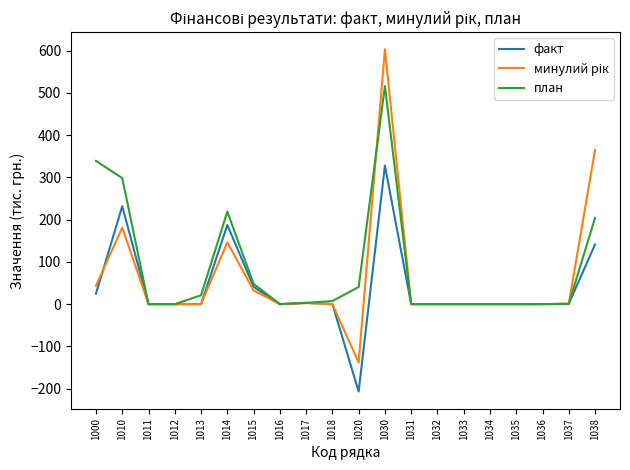

The value of план at 1034 is -174.6. True or false?

False